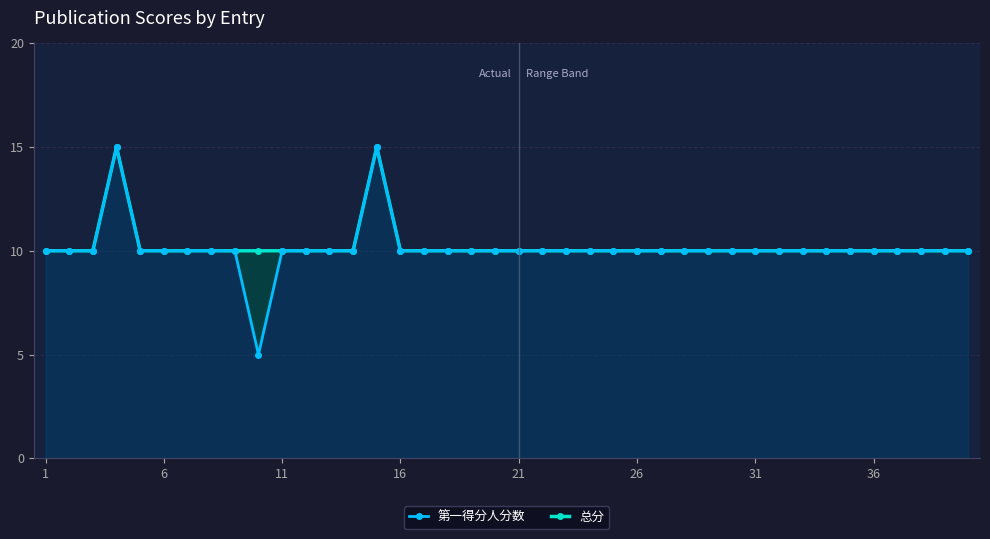

How many lines are shown in the chart?

2